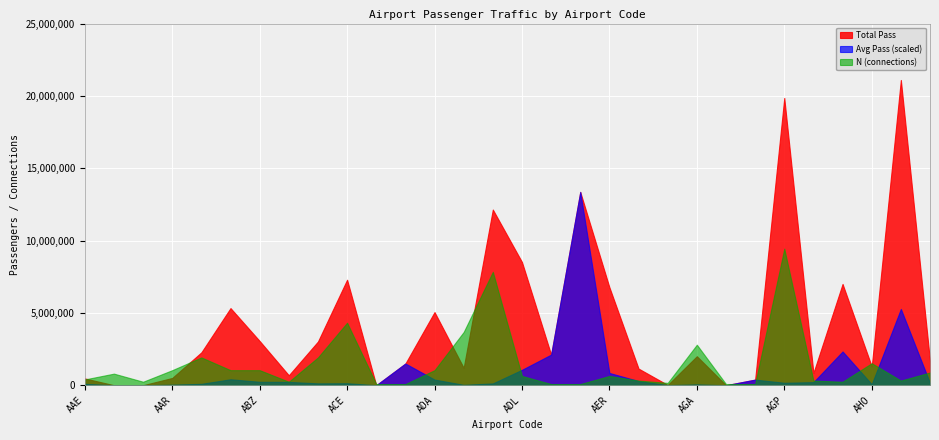

List the series in order of their overall mean, lowest first.

N (connections), Avg Pass (scaled), Total Pass